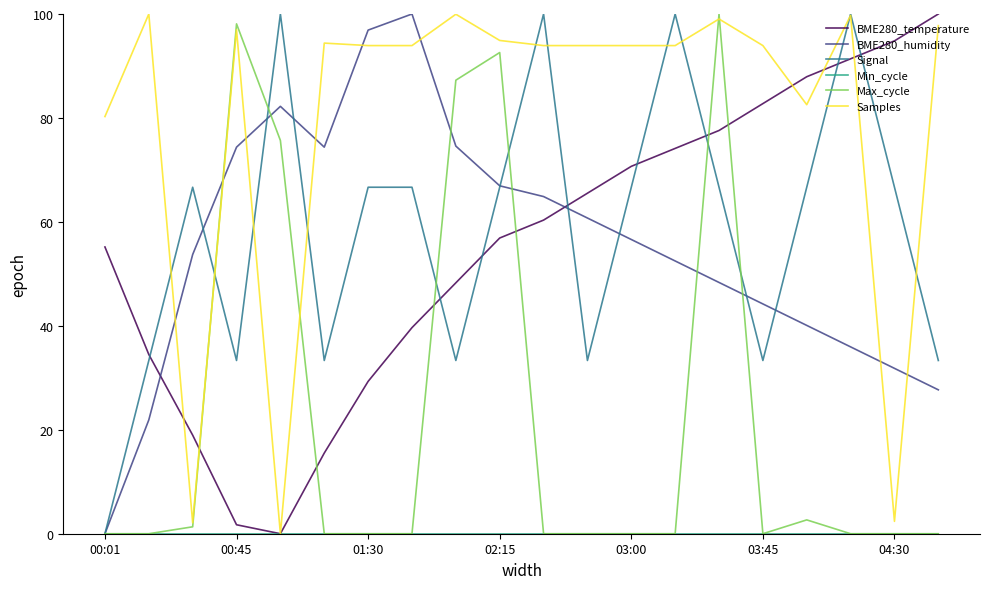

Which series has the largest total across all categories?

Samples